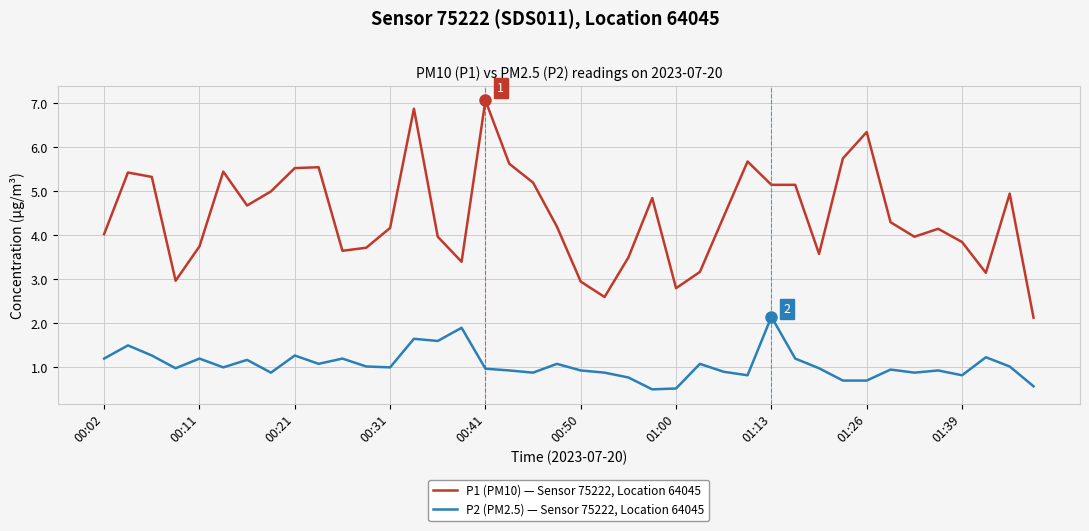

Which series has the largest total across all categories?

P1 (PM10) — Sensor 75222, Location 64045